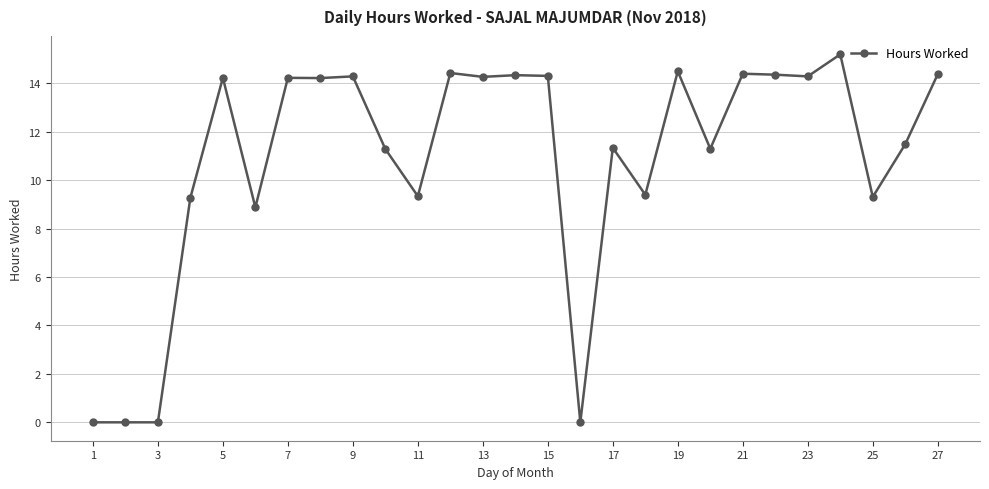

How many categories are shown in the chart?

27